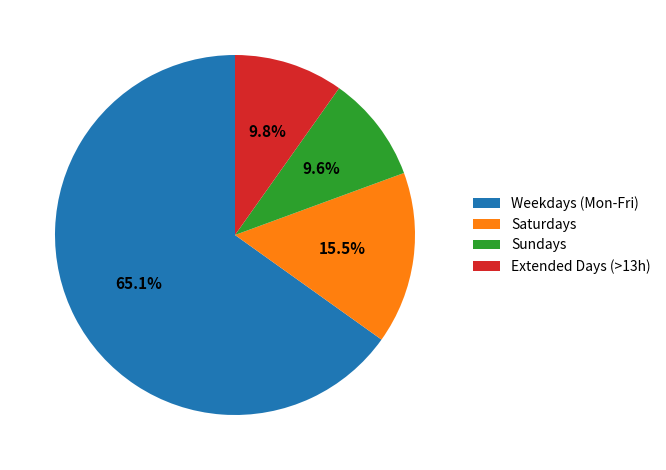

Count the number of slices in the pie.

4